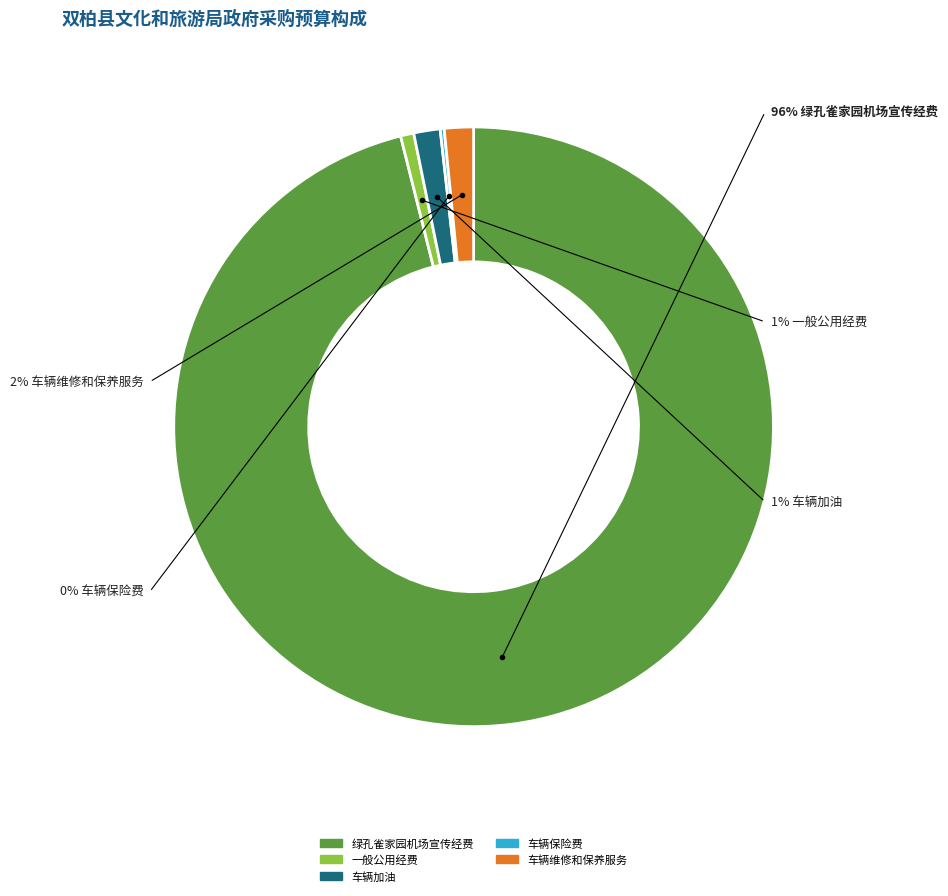

What is the change in value from 绿孔雀家园机场宣传经费 to 车辆维修和保养服务?

-2656000